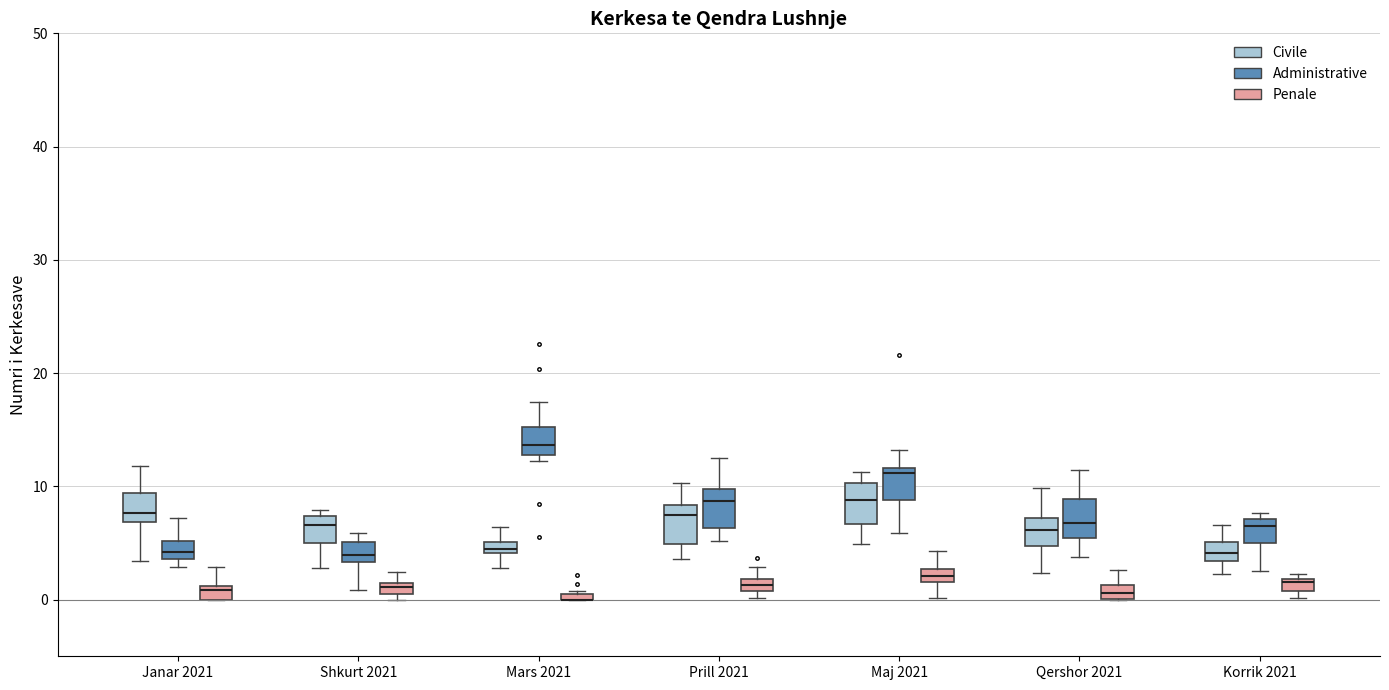

Where does the upper whisker of the box for Mars 2021 (Civile) end on the y-axis? The values are not printed on the chart, so give them approximately, as read against the axis.

6